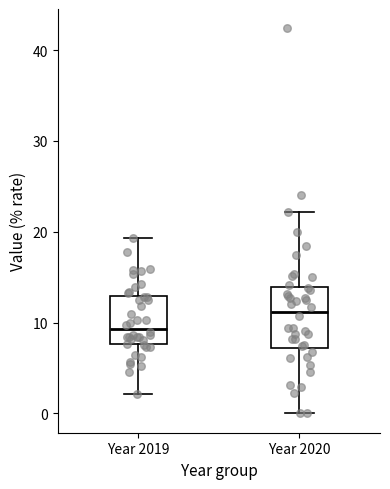

Which box's median line is the lowest?

Year 2019